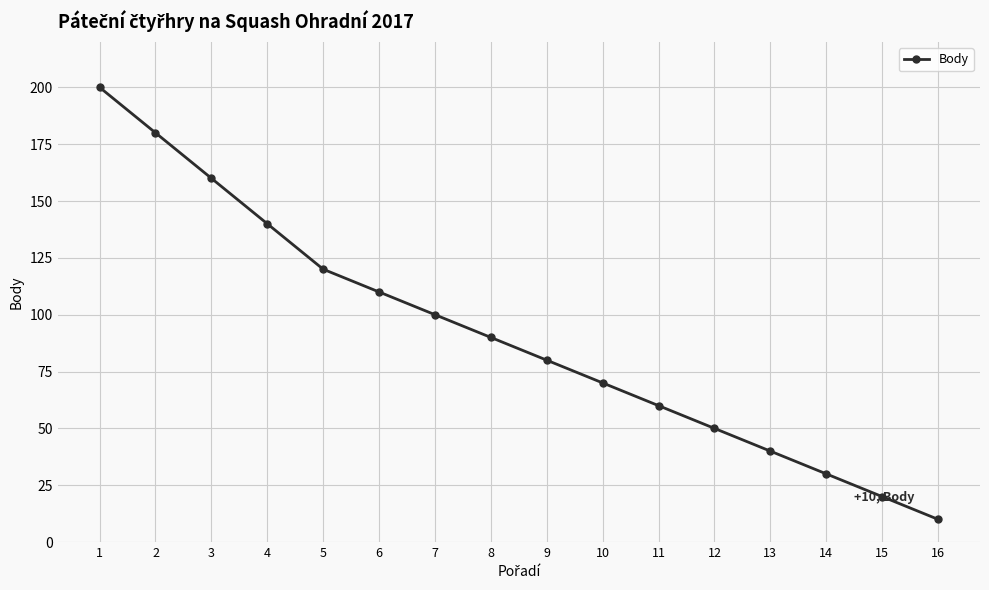

How many values are below 90?

8